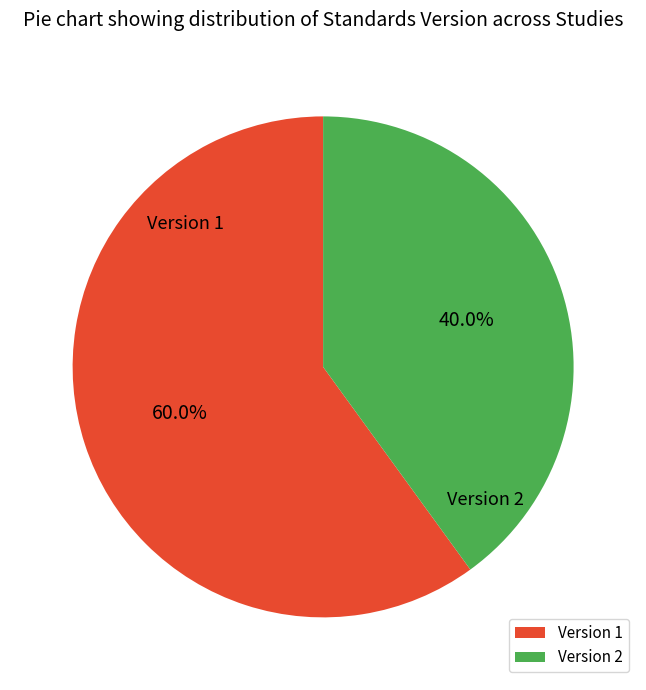

Which has a higher value, Version 1 or Version 2?

Version 1